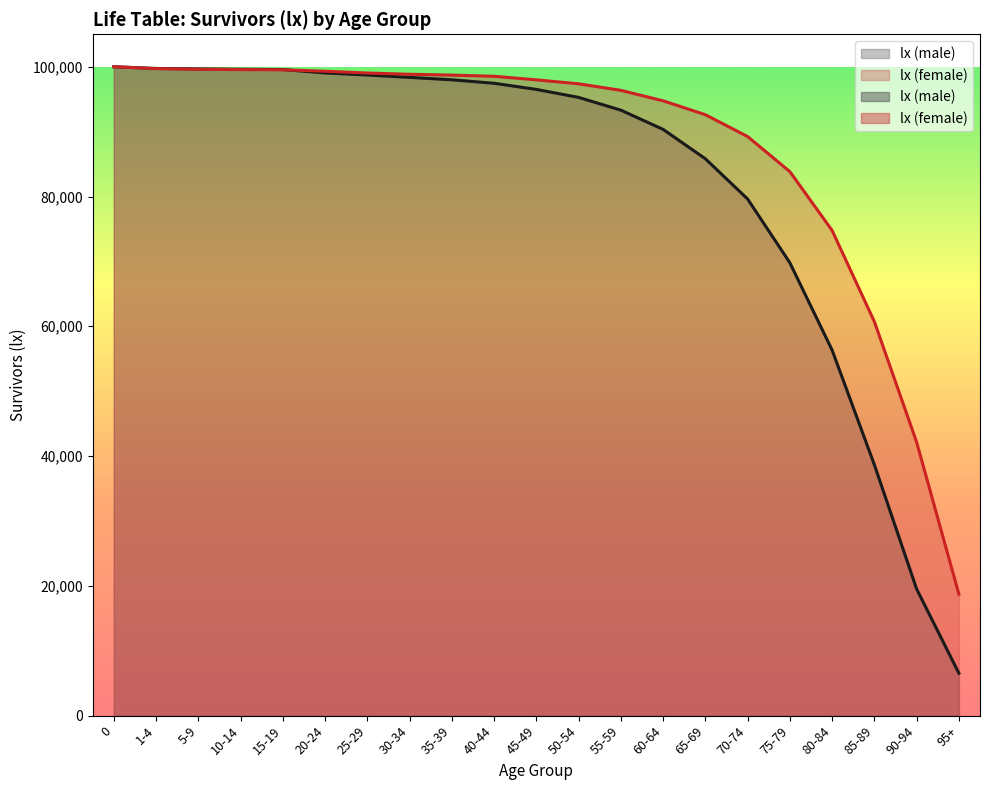

Where do lx (female) and lx (male) first cross each other?

15-19 and 20-24